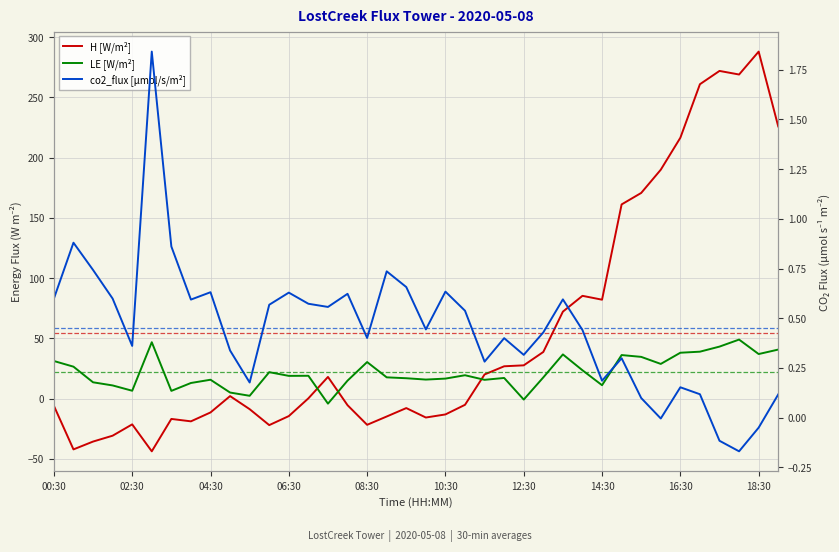

Where is H [W/m²] nearest to the value 122?

27